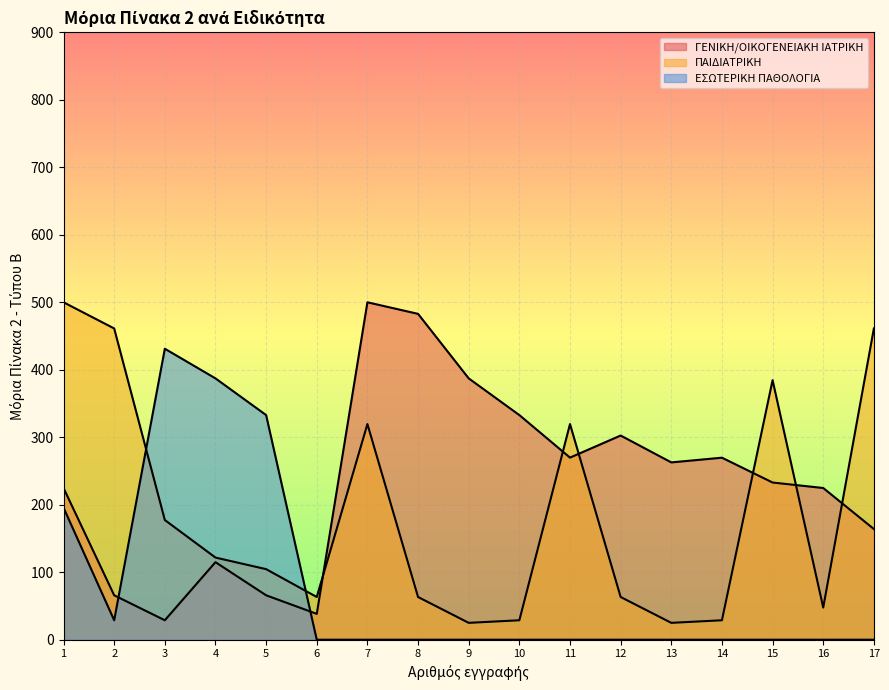

List the series in order of their overall mean, highest first.

ΓΕΝΙΚΗ/ΟΙΚΟΓΕΝΕΙΑΚΗ ΙΑΤΡΙΚΗ, ΠΑΙΔΙΑΤΡΙΚΗ, ΕΣΩΤΕΡΙΚΗ ΠΑΘΟΛΟΓΙΑ